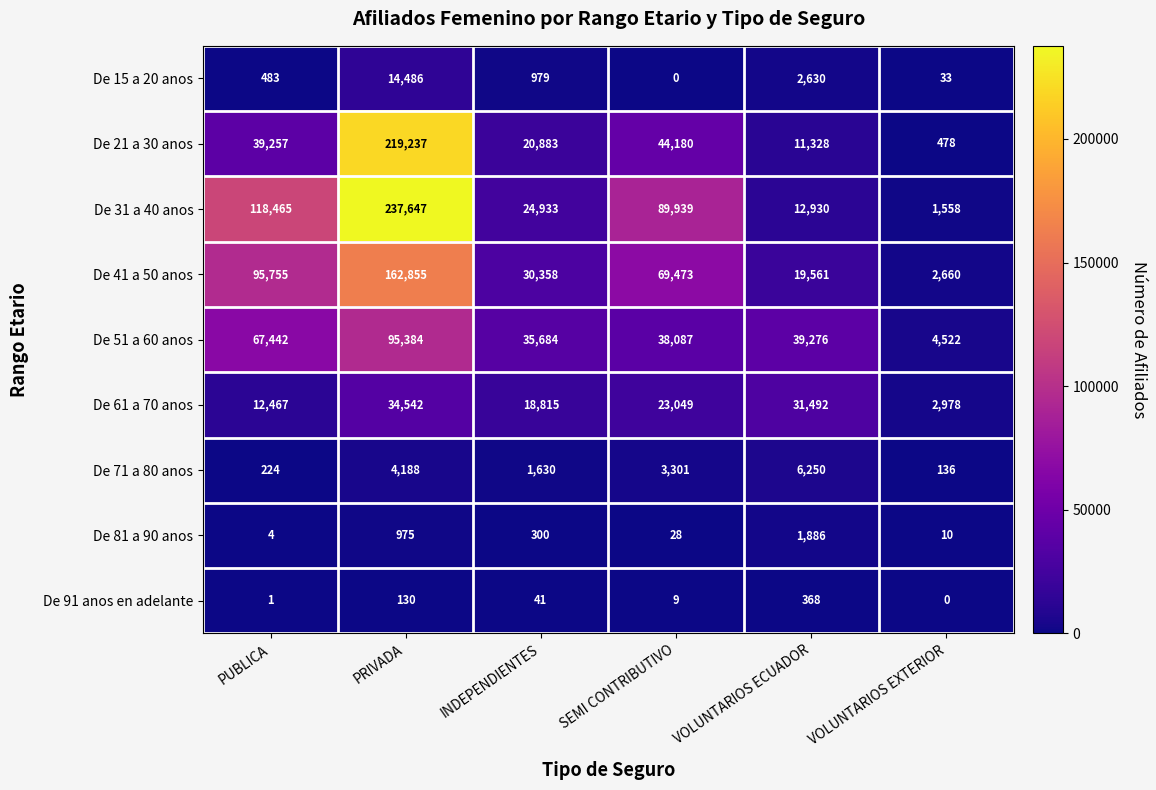

What is the difference between the highest and lowest values at SEMI CONTRIBUTIVO?

89939